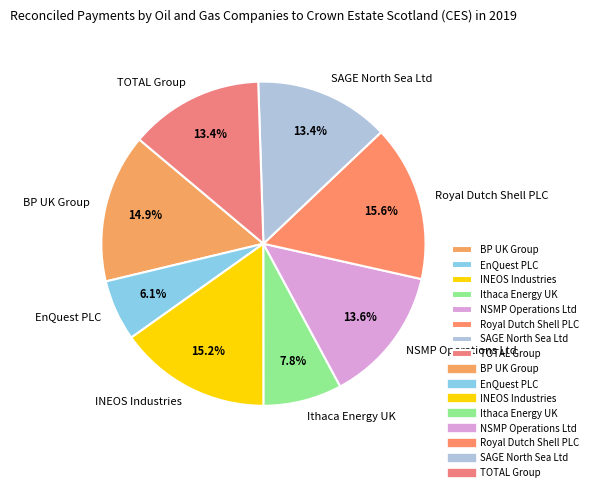

To the nearest percent, what is the average slice percentage?

12%